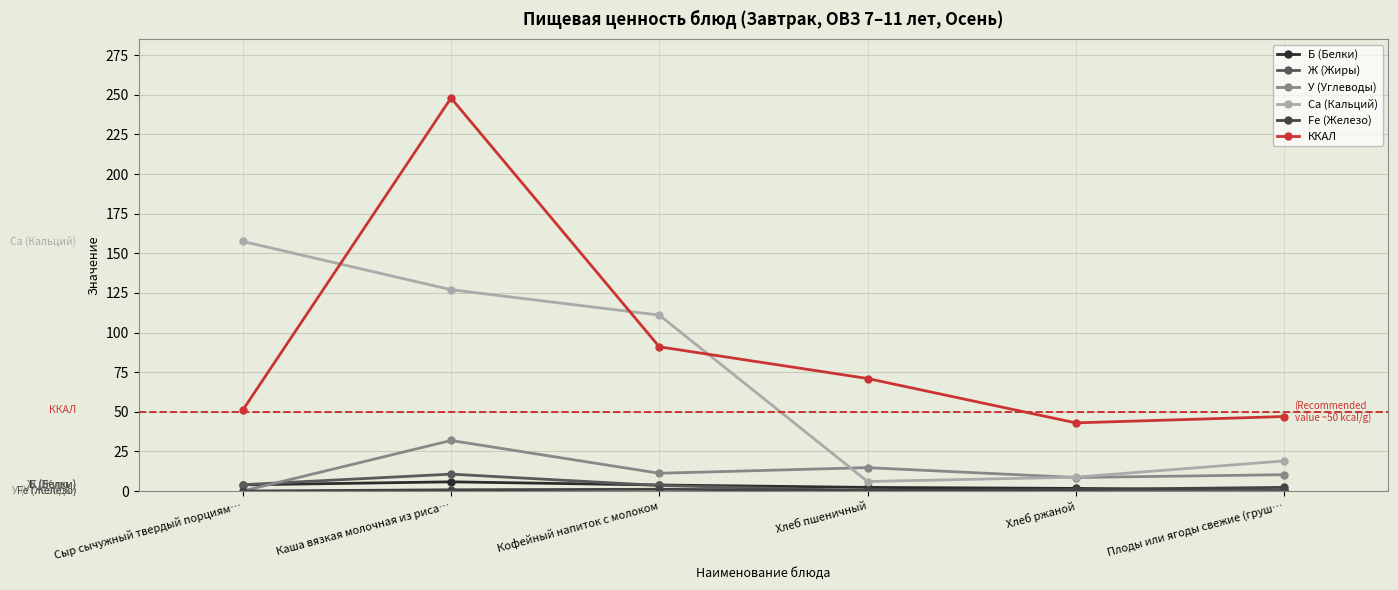

Does the chart display data point markers on the line(s)?

Yes